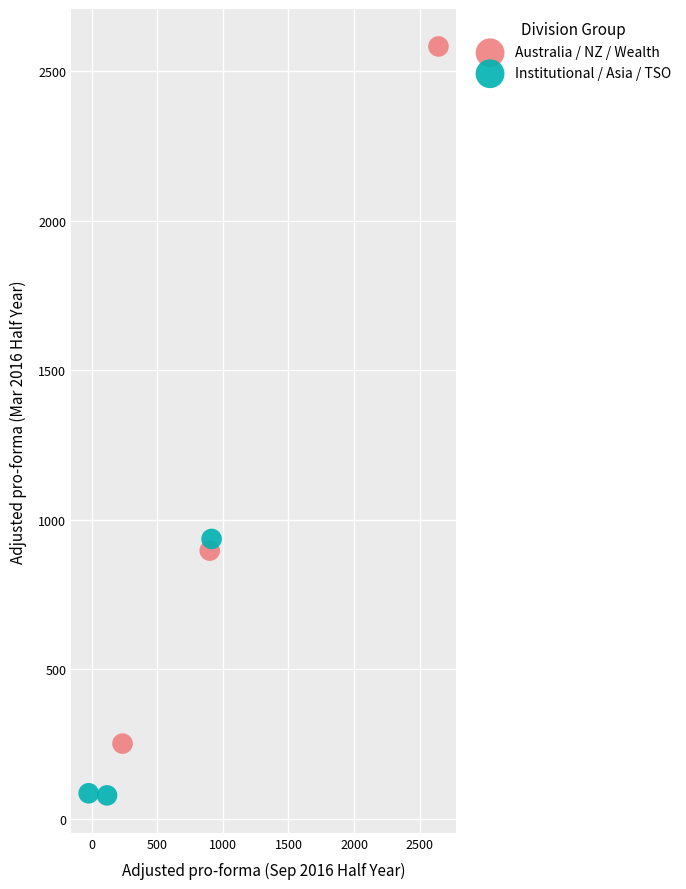

Which series reaches the maximum Y coordinate?

Australia / NZ / Wealth